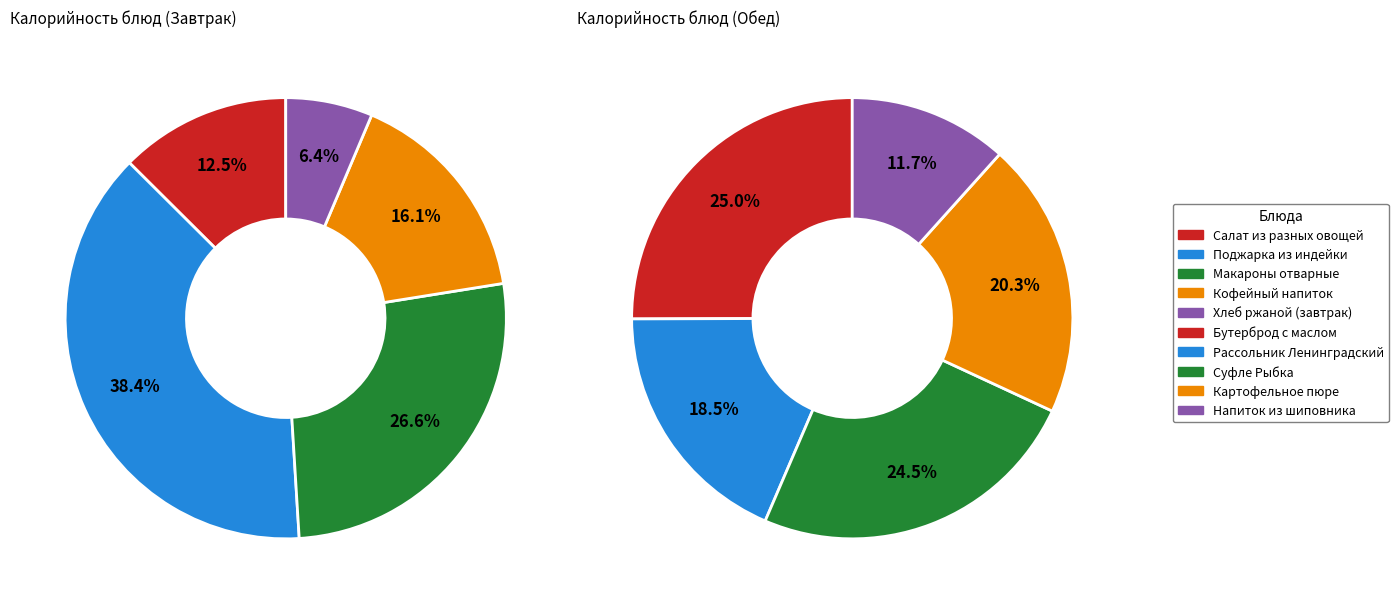

Which slice is the largest?

Поджарка из индейки